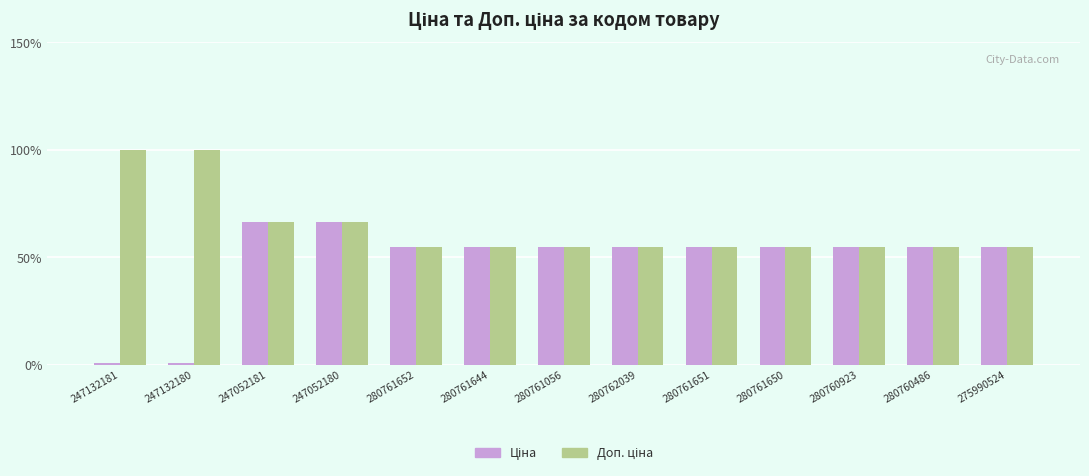

What is the maximum value shown in the chart?

100.0